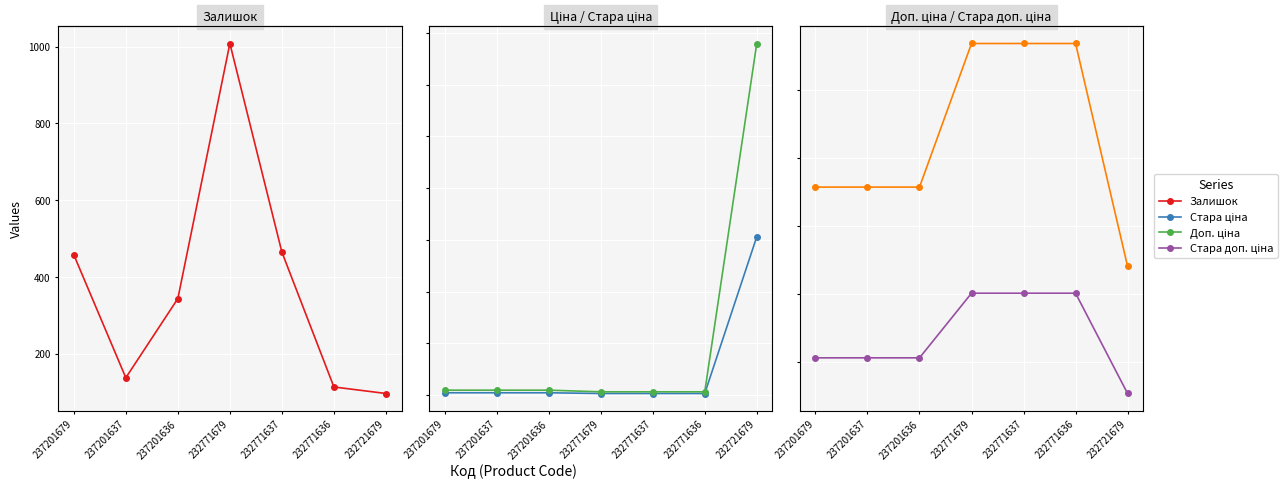

Which series has the widest spread of values?

Стара ціна